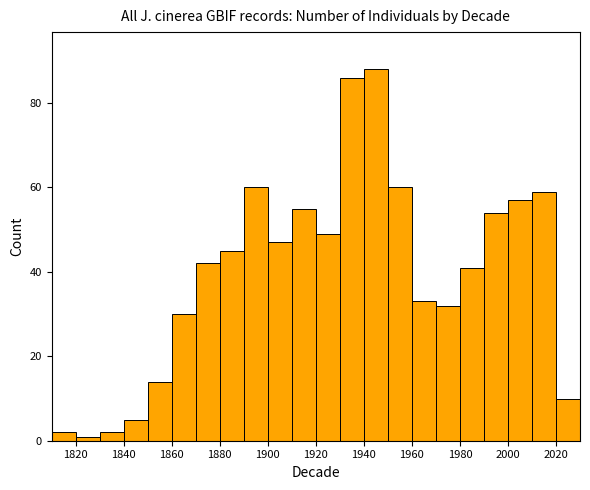

Reading left to right, transcribe this chart: for each bar, give the range it covers on the x-axis and its height. The values are not printed on the chart, so give them approximately, as read against the axis.

1810 to 1820: 2
1820 to 1830: under 2
1830 to 1840: 2
1840 to 1850: 6
1850 to 1860: 14
1860 to 1870: 30
1870 to 1880: 42
1880 to 1890: 46
1890 to 1900: 60
1900 to 1910: 48
1910 to 1920: 56
1920 to 1930: 50
1930 to 1940: 86
1940 to 1950: 88
1950 to 1960: 60
1960 to 1970: 34
1970 to 1980: 32
1980 to 1990: 42
1990 to 2000: 54
2000 to 2010: 58
2010 to 2020: 60
2020 to 2030: 10